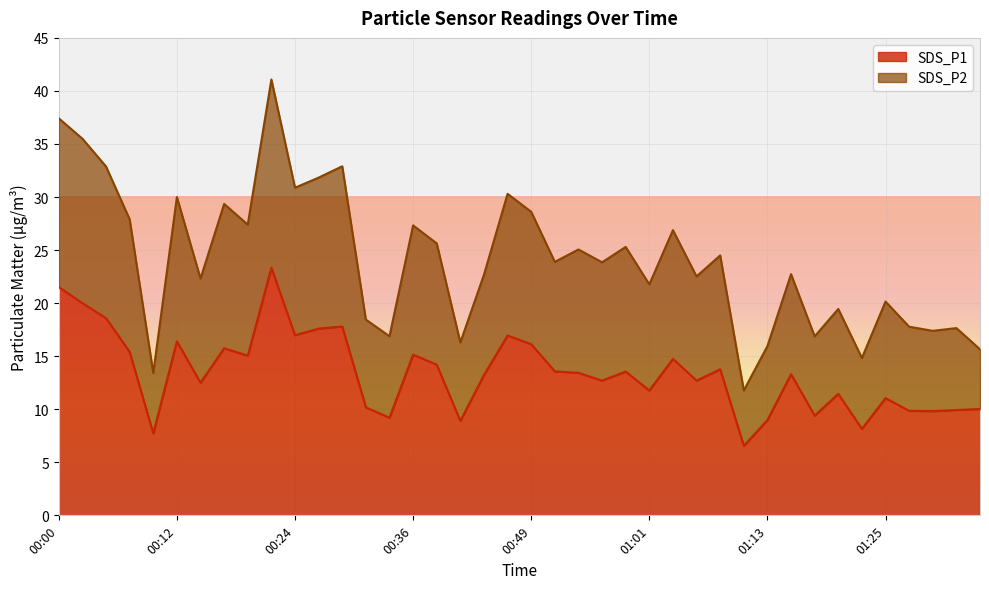

True or false: SDS_P2 has more than 1 interior local peaks.

True